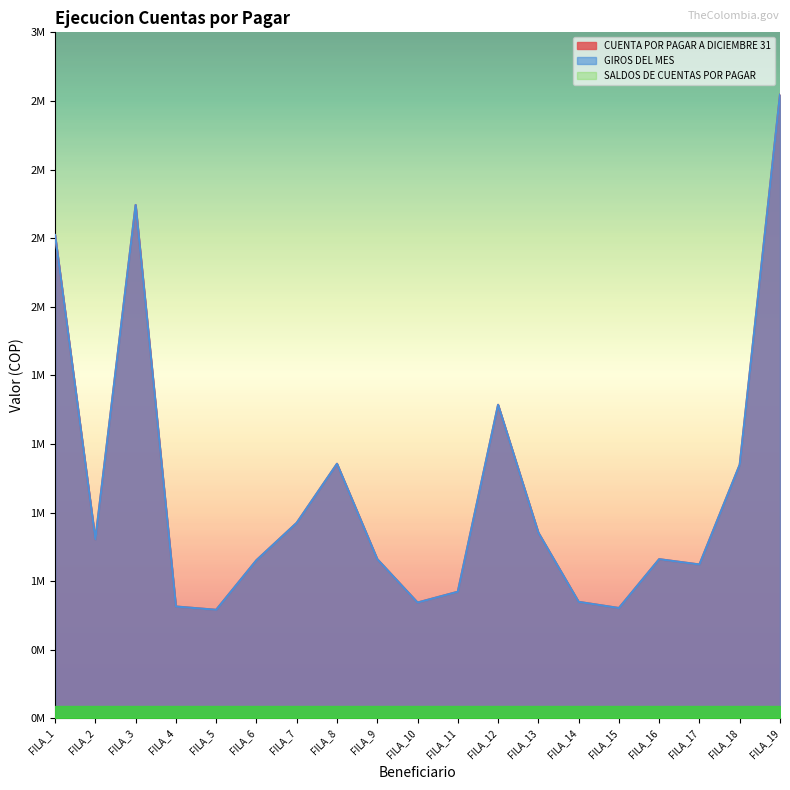

True or false: CUENTA POR PAGAR A DICIEMBRE 31 has more than 0 interior local peaks.

True